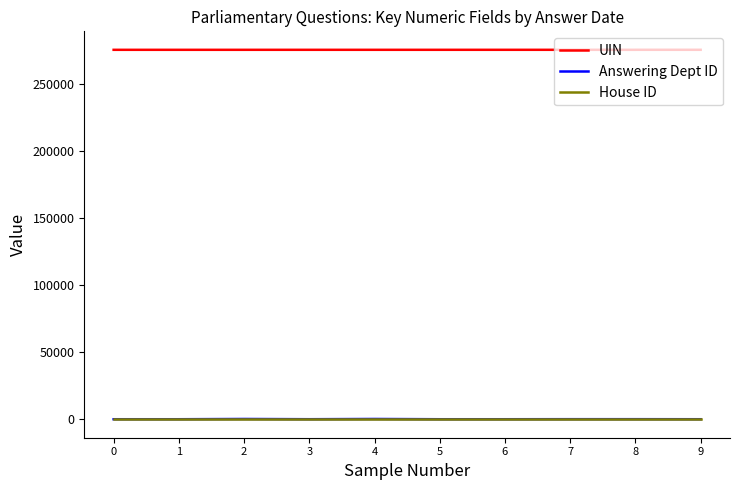

What is the greatest value displayed?

275737